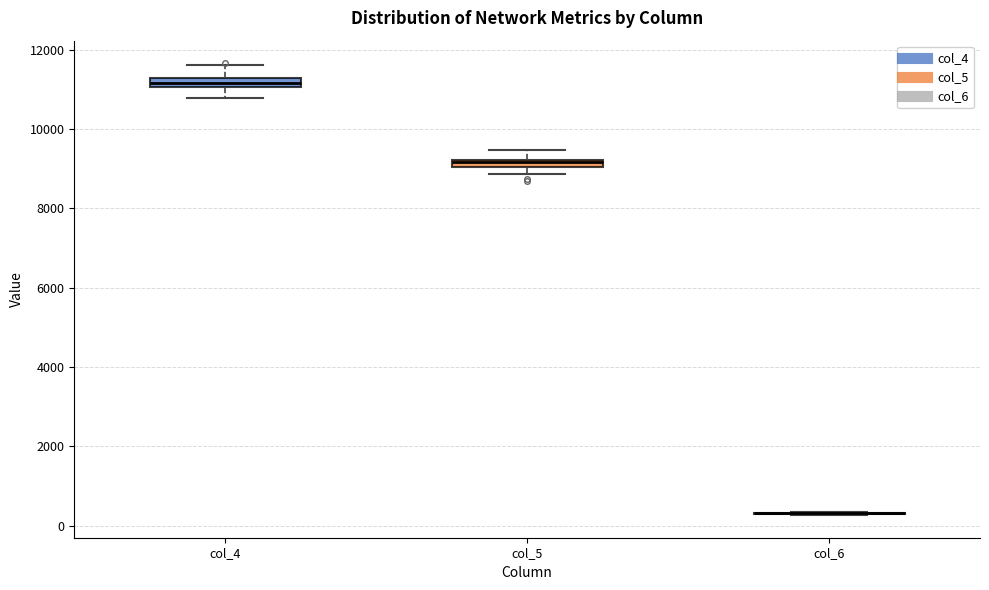

Where does the upper whisker of the box for col_4 end on the y-axis? The values are not printed on the chart, so give them approximately, as read against the axis.

11600